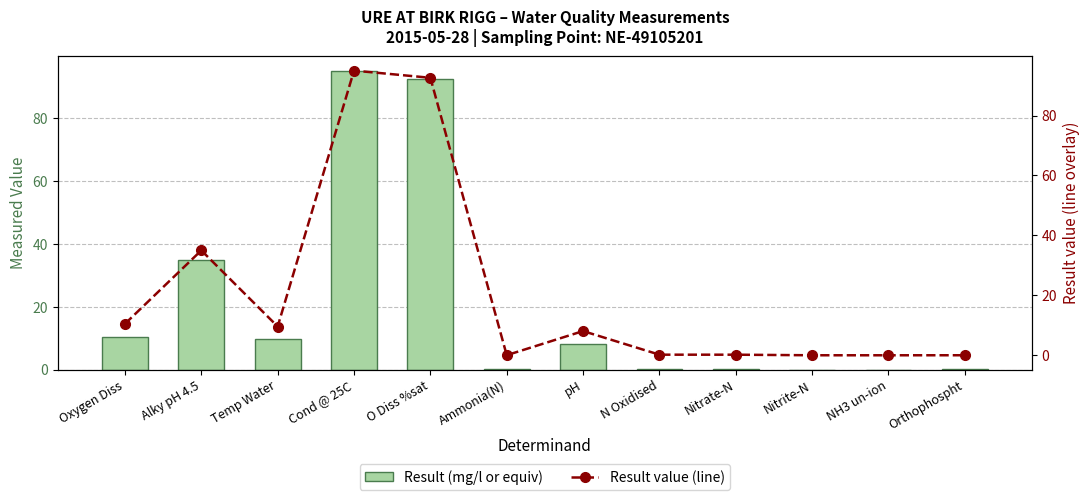

What is the value of the Result (mg/l or equiv) bar at the 9th from the left?

0.2